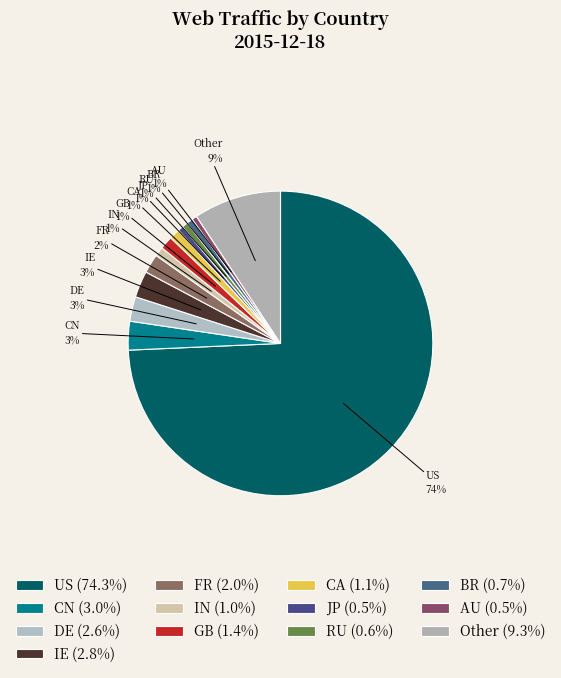

Does US represent more than half of the total?

Yes